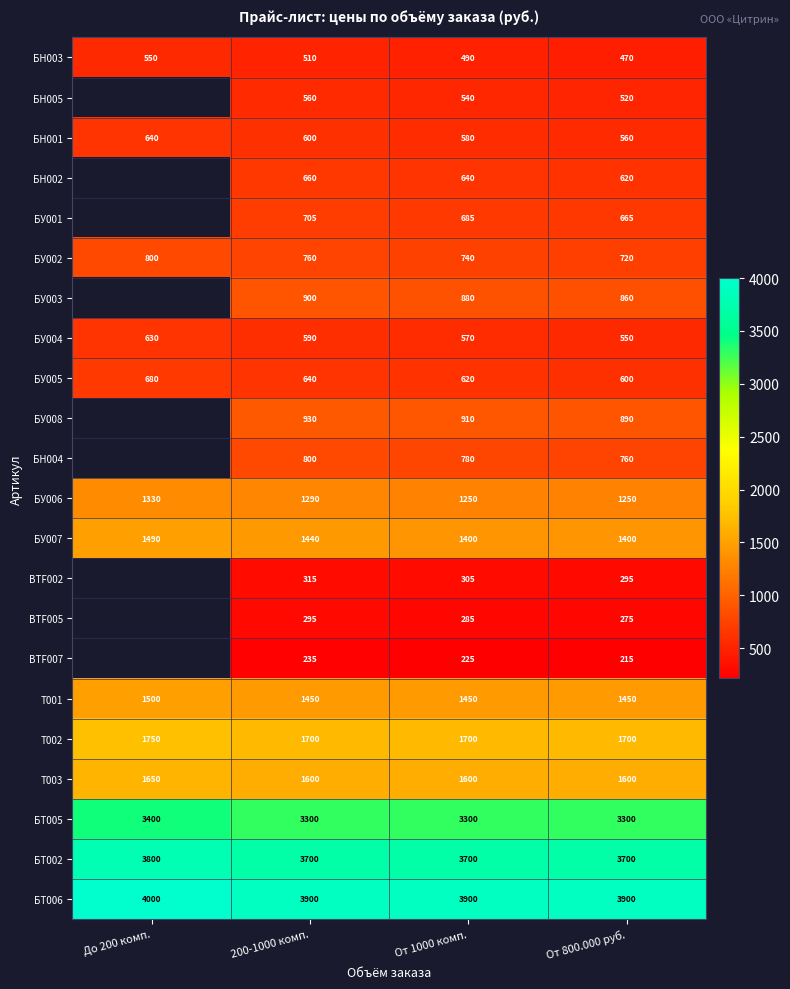

What is the total value across all series at От 800.000 руб.?

26300